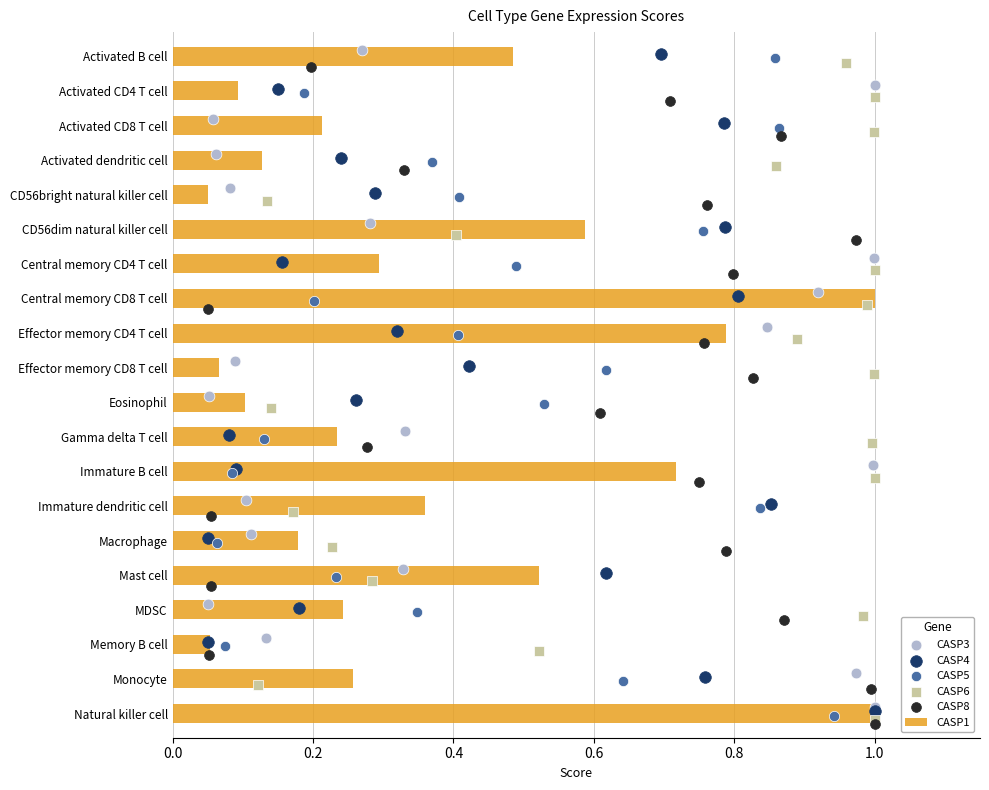

Which series has the largest total across all categories?

CASP8